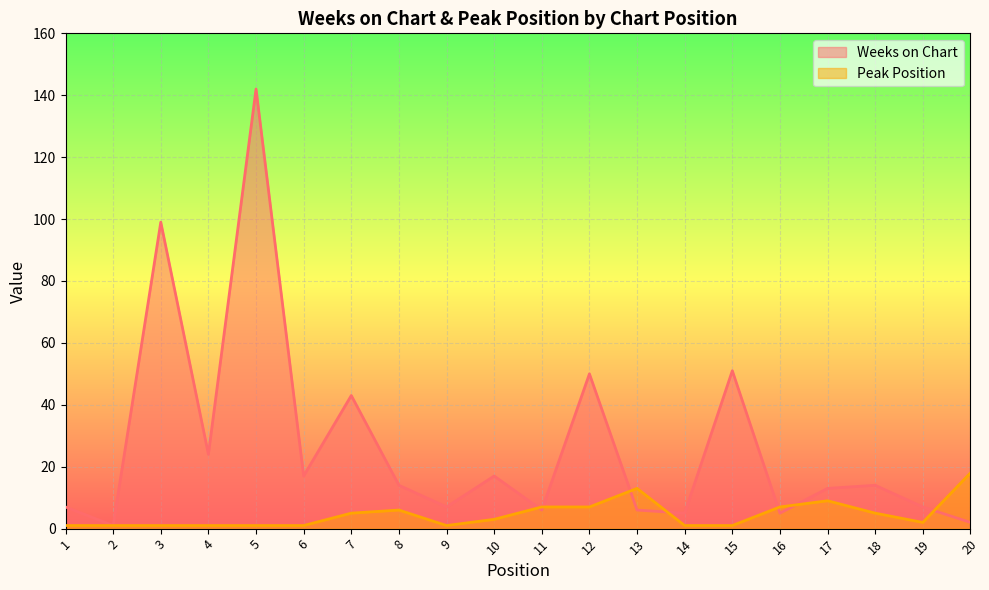

True or false: Peak Position has a value of 1 at 6.

True